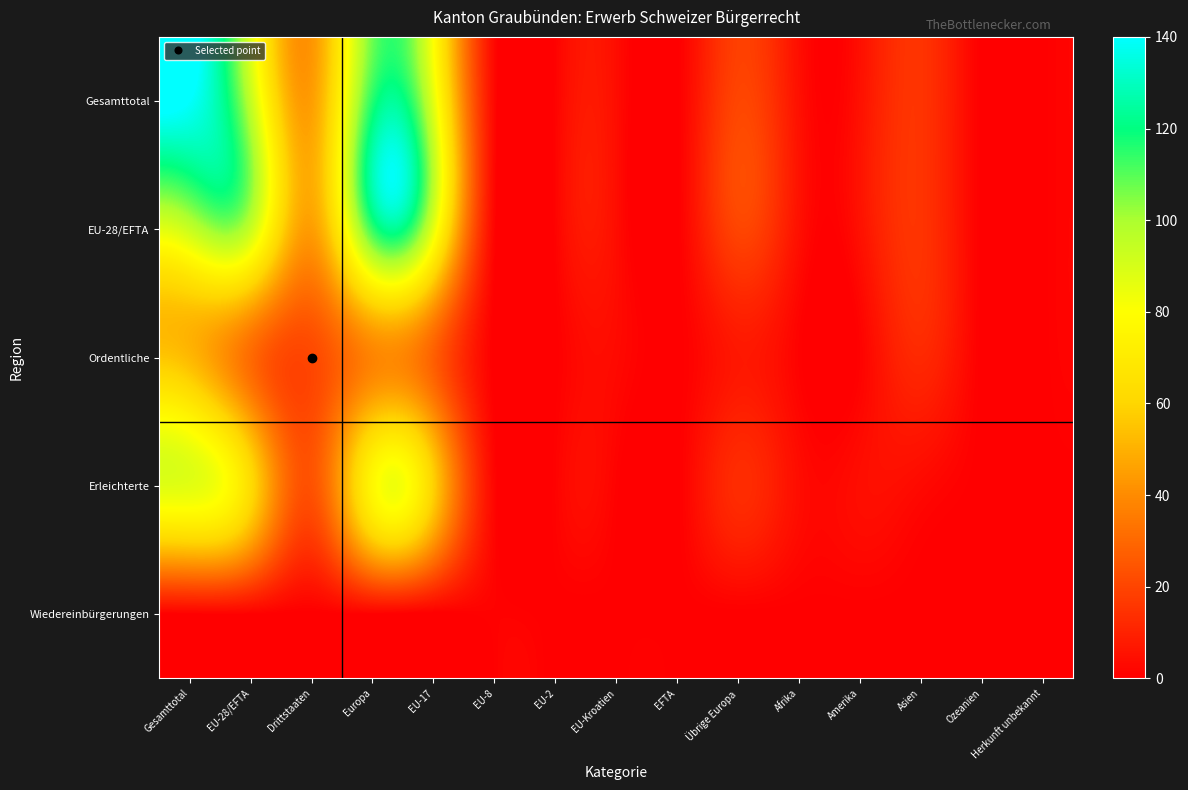

Rank the series by their maximum value, from lowest to highest.

Wiedereinbürgerungen, Ordentliche, Erleichterte, EU-28/EFTA, Gesamttotal